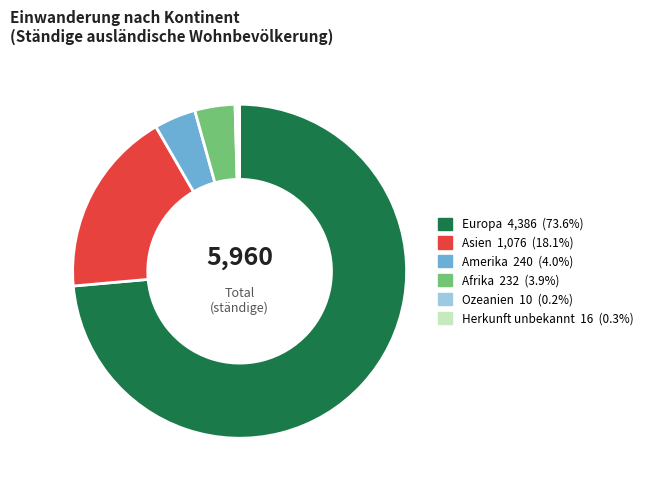

Which category accounts for the majority?

Europa